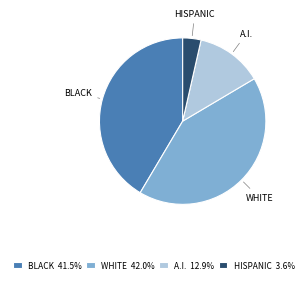

Is the sum of HISPANIC and A.I. greater than half?

No